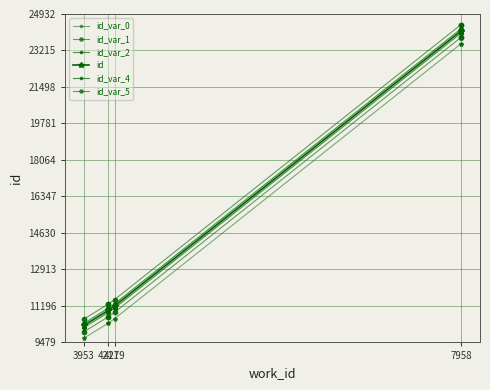

True or false: id and id_var_5 intersect in this chart.

False